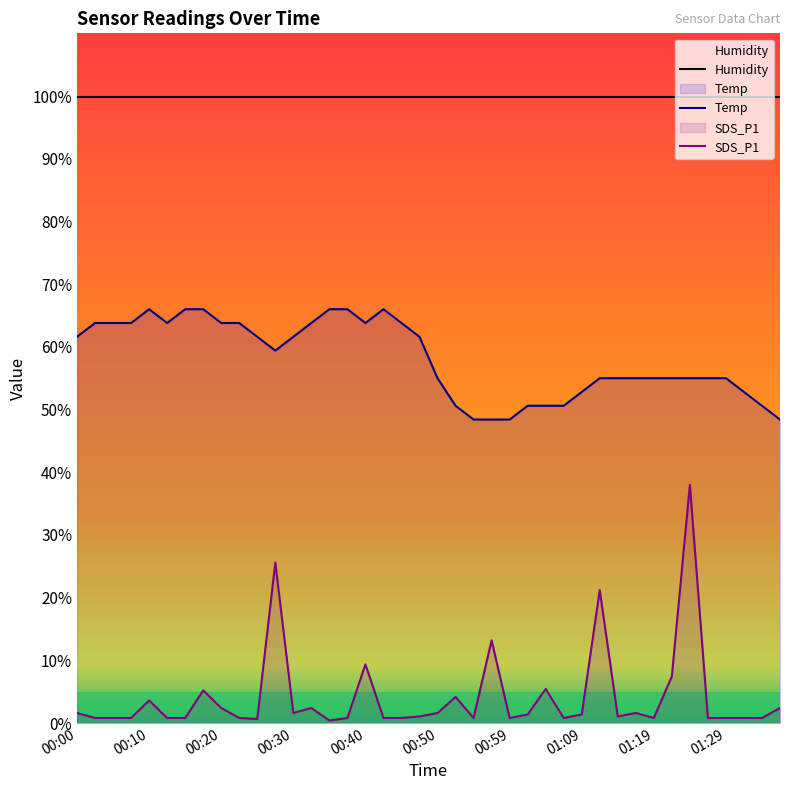

True or false: SDS_P1 has a value of 2.4 at 01:36.

True